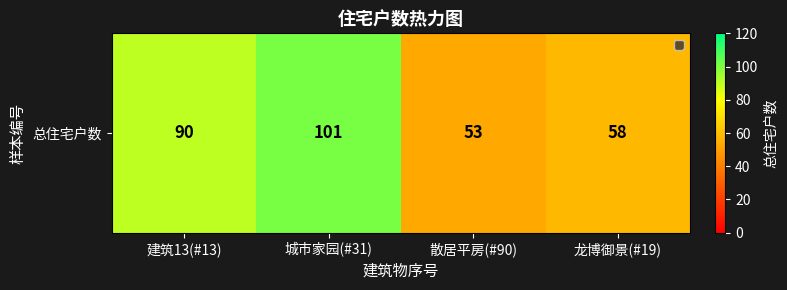

True or false: the data shows 30 at 龙博御景(#19).

False